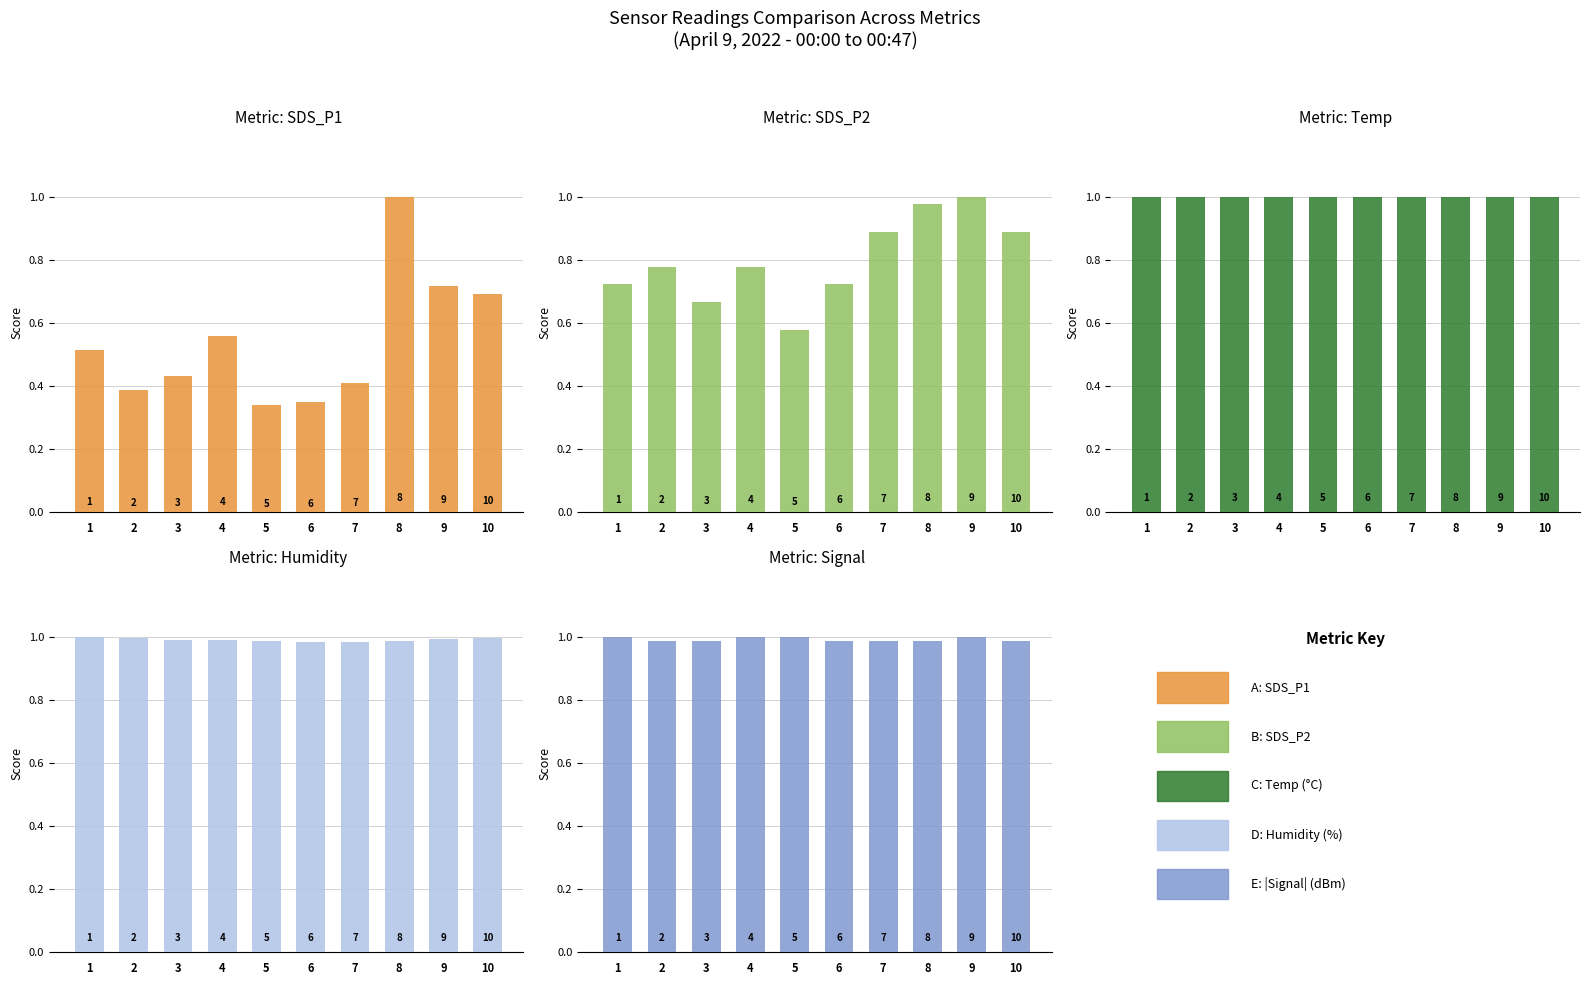

What is the sum of all D: Humidity (%) values?

870.9